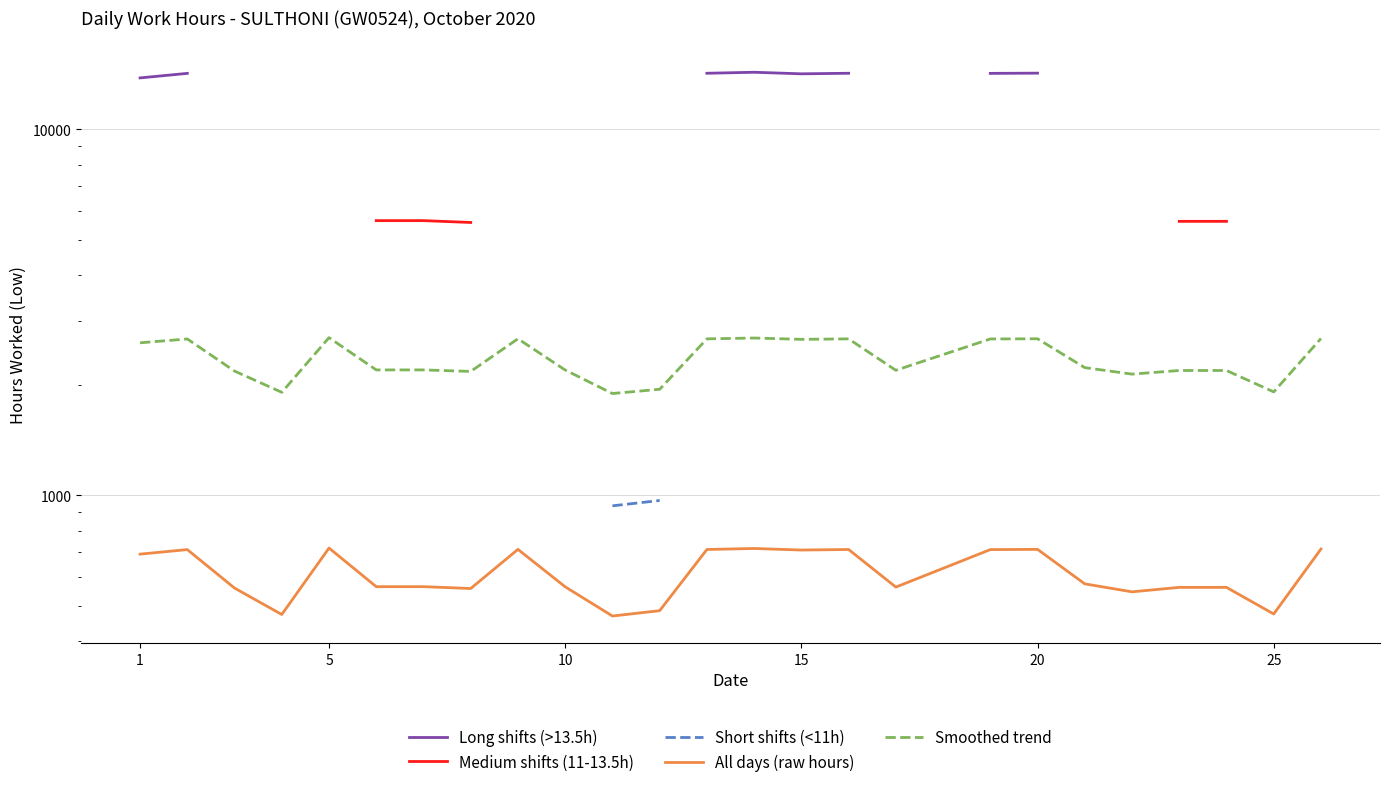

What is the average value of the Smoothed trend series?

2362.4